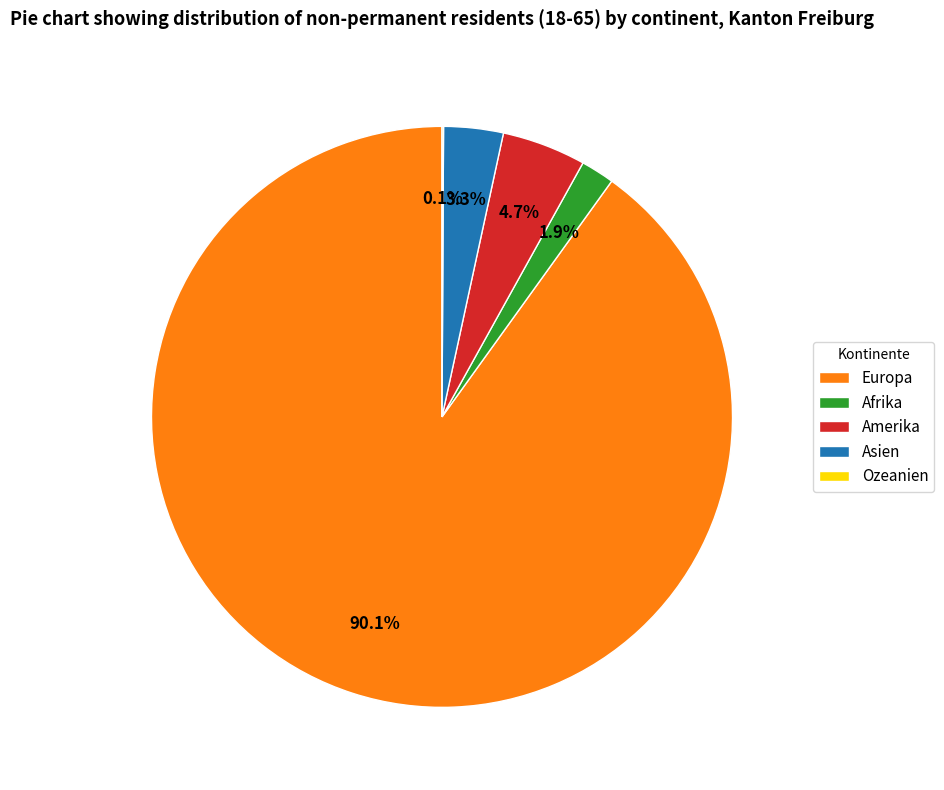

To the nearest percent, what is the difference between the Asien and Amerika slice percentages?

1%